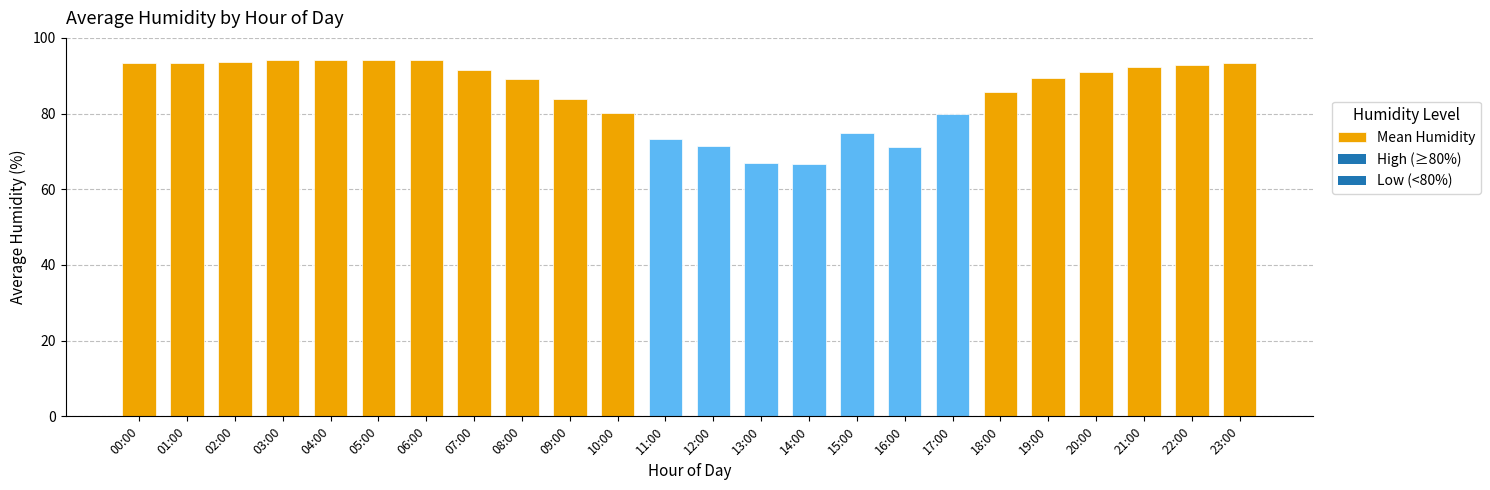

What is the smallest value displayed?

66.6